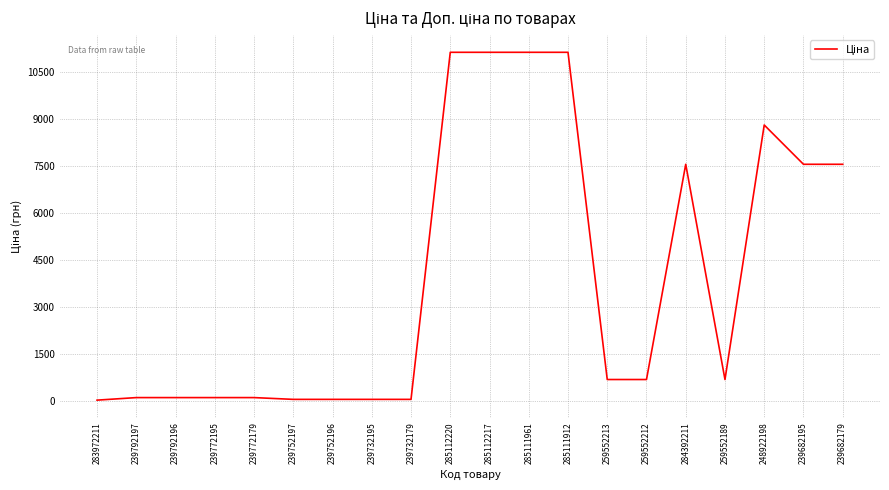

What is the greatest value displayed?

11113.6